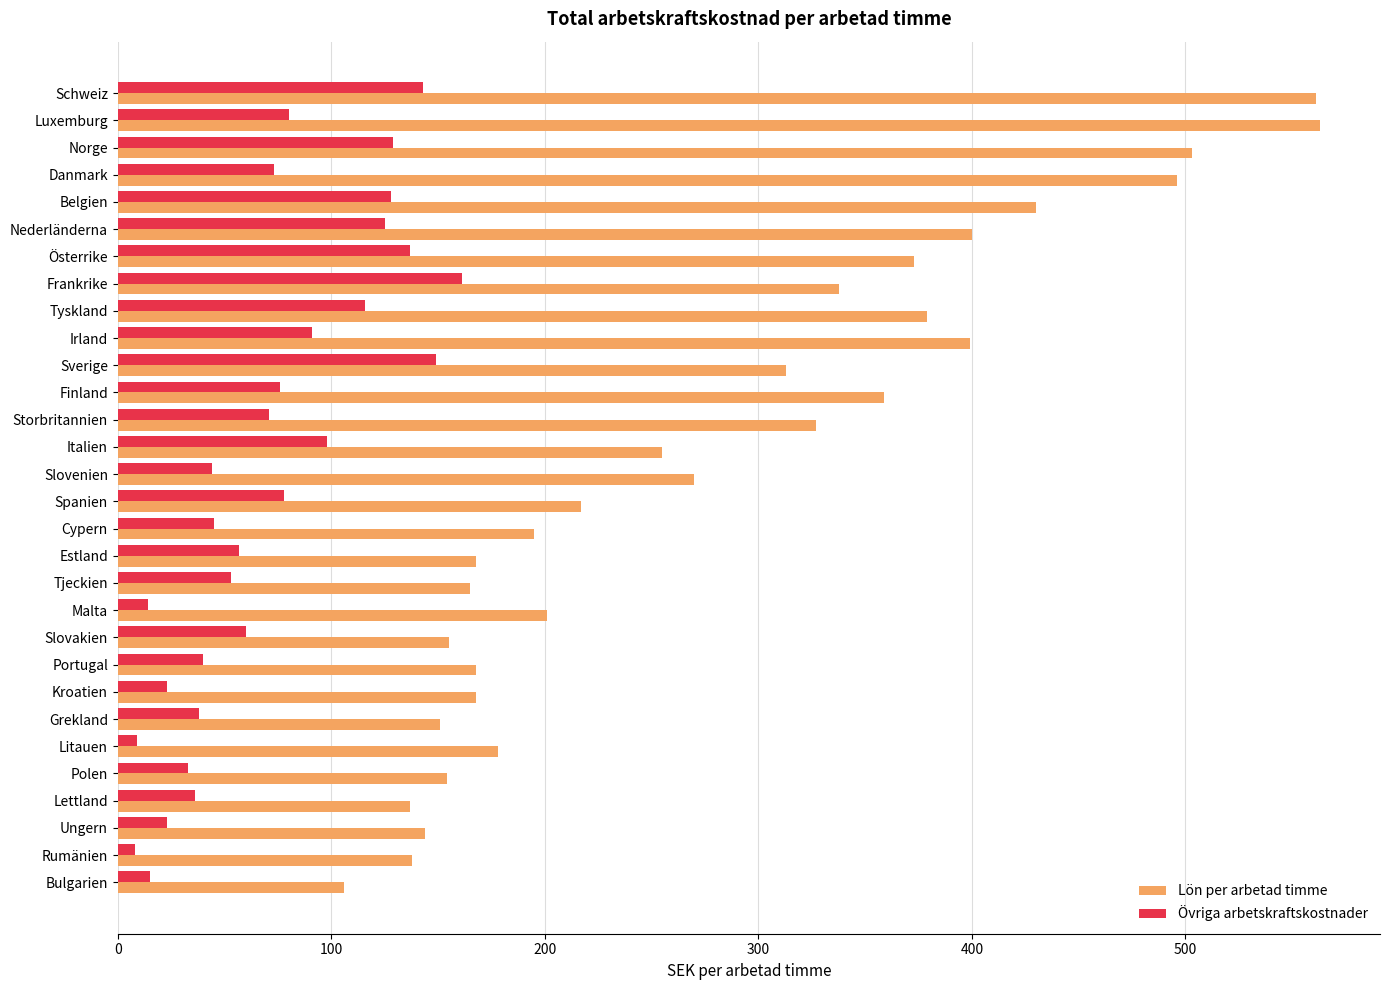

At Luxemburg, list the series in order from smallest to largest.

Övriga arbetskraftskostnader, Lön per arbetad timme